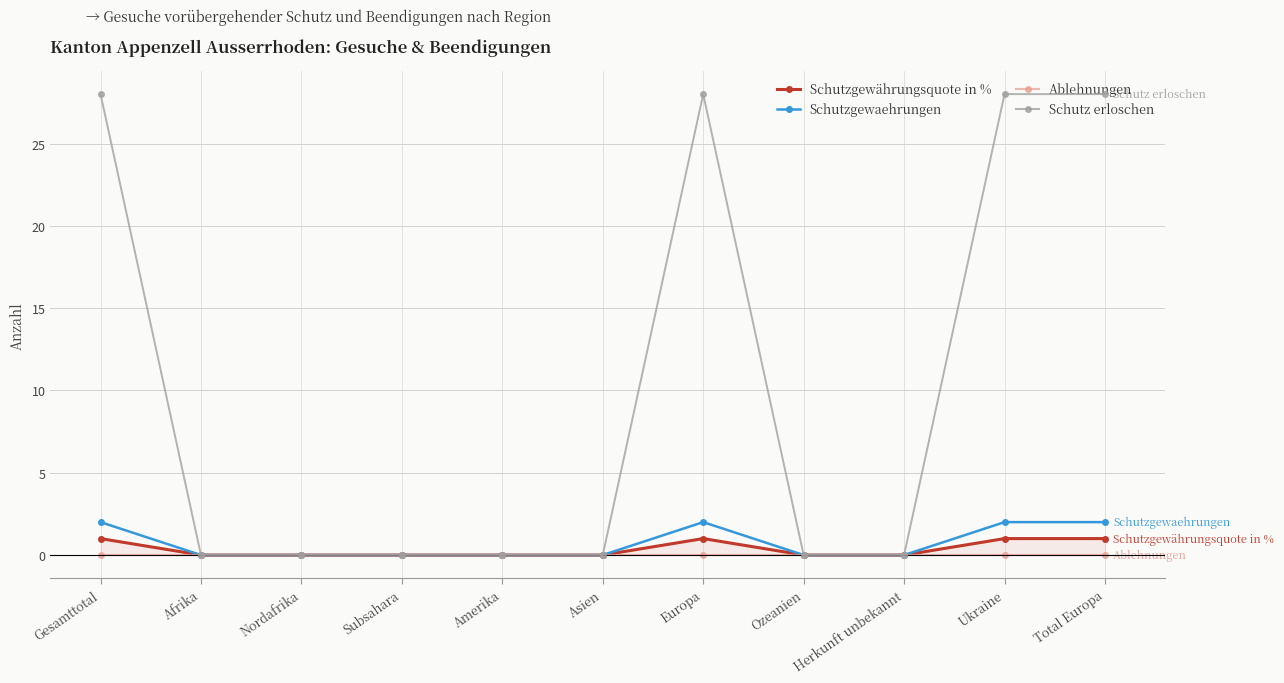

True or false: Ablehnungen and Schutzgewährungsquote in % cross at least once.

False